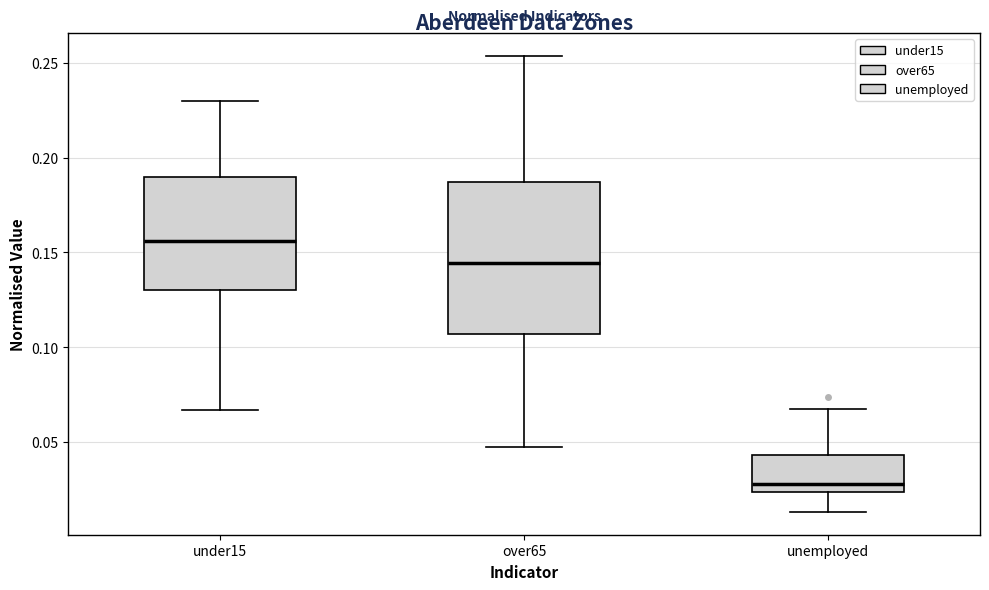

Where is the lower edge of the box for under15 on the y-axis? The values are not printed on the chart, so give them approximately, as read against the axis.

0.130